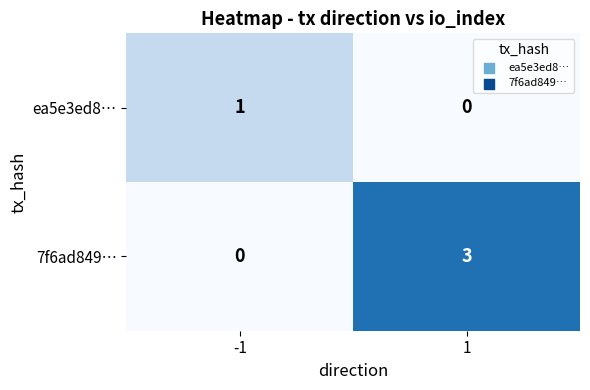

What is the sum of all 7f6ad849… values?

3